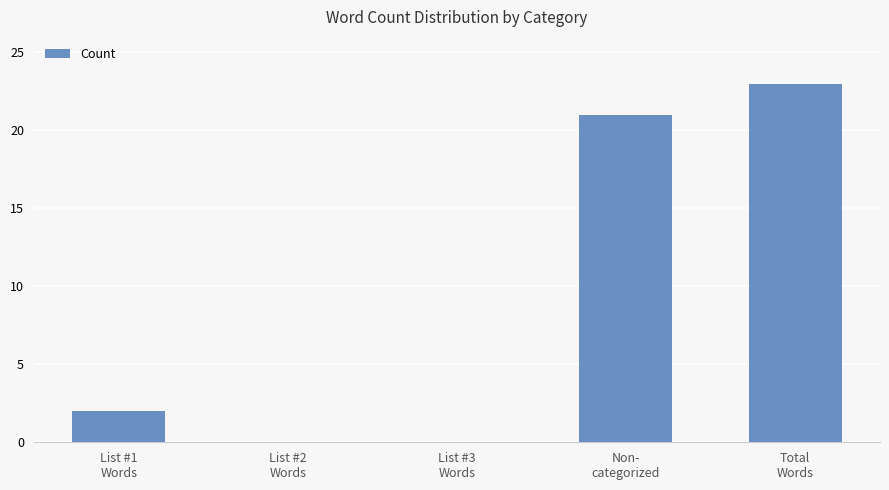

The chart shows a value of 2 at List #1
Words. True or false?

True